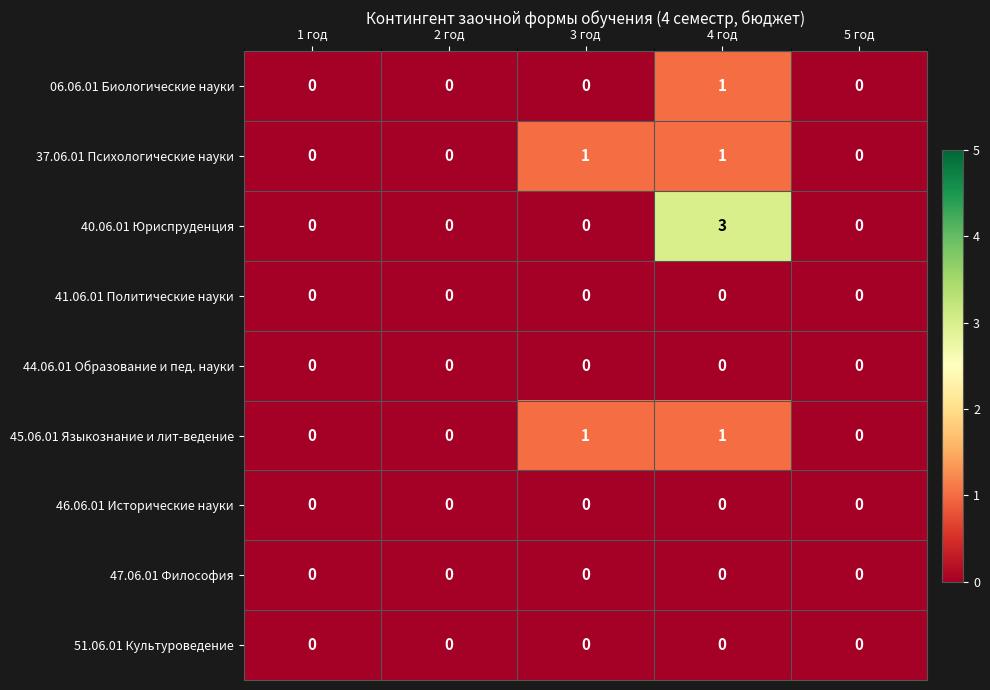

Between 3 год and 4 год, which series saw the biggest shift?

40.06.01 Юриспруденция